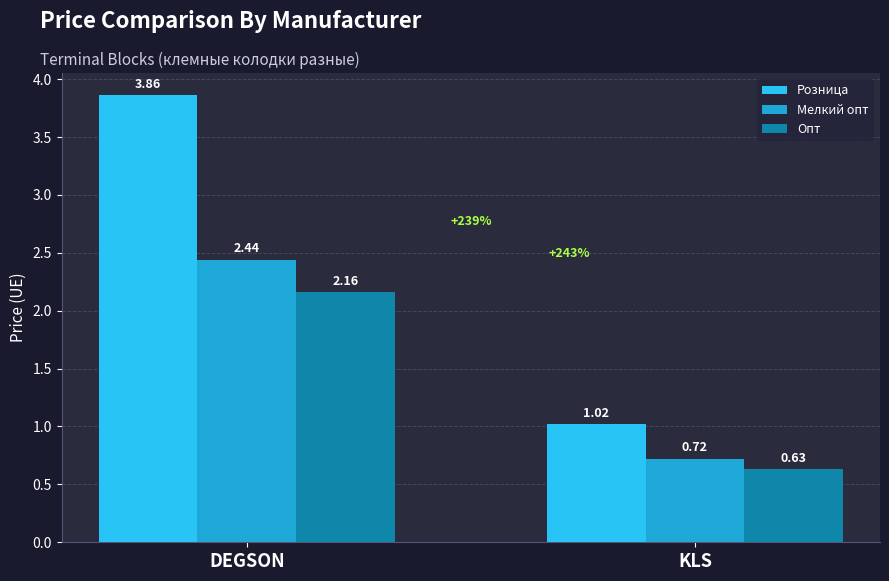

What is the difference between the Опт values at DEGSON and KLS?

1.5